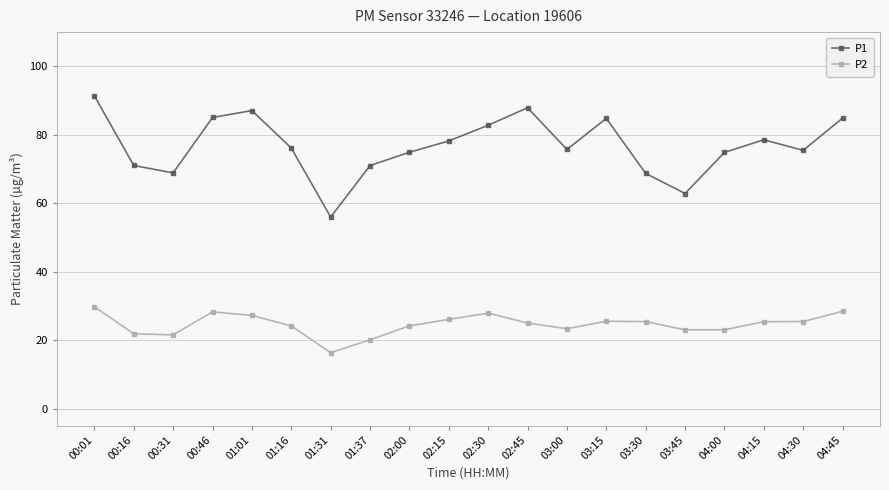

What is the label of the 12th point from the right?

02:00